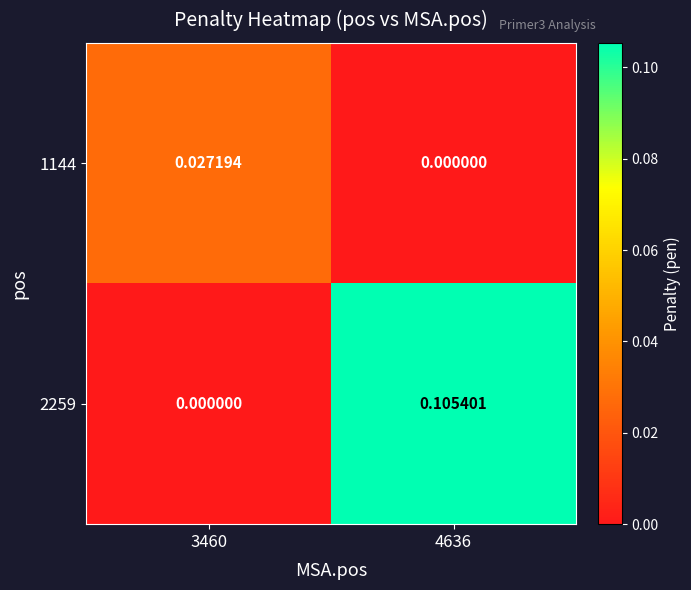

Between 3460 and 4636, which series saw the biggest shift?

2259